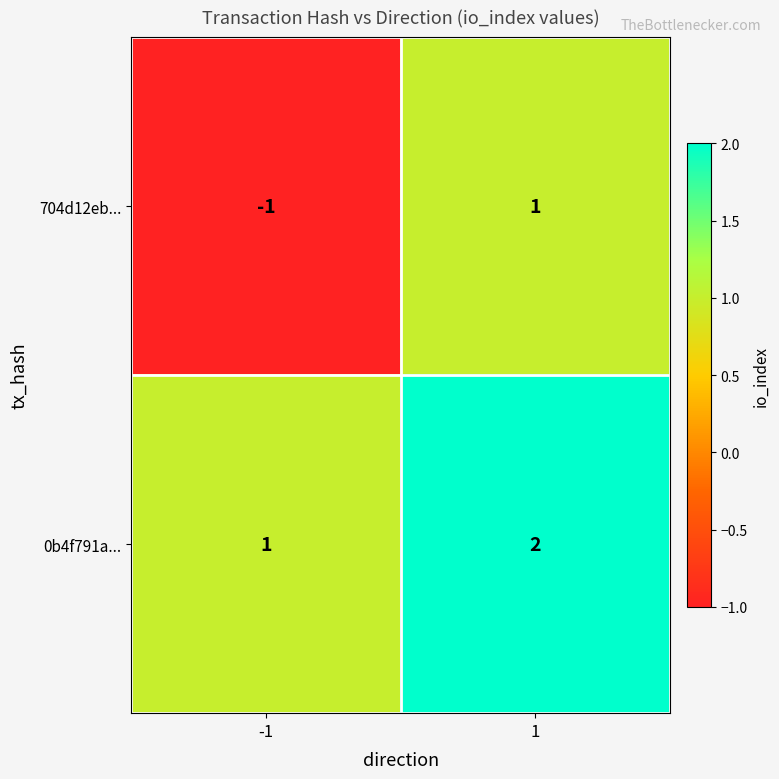

The value of 0b4f791a... at 1 is 3. True or false?

False